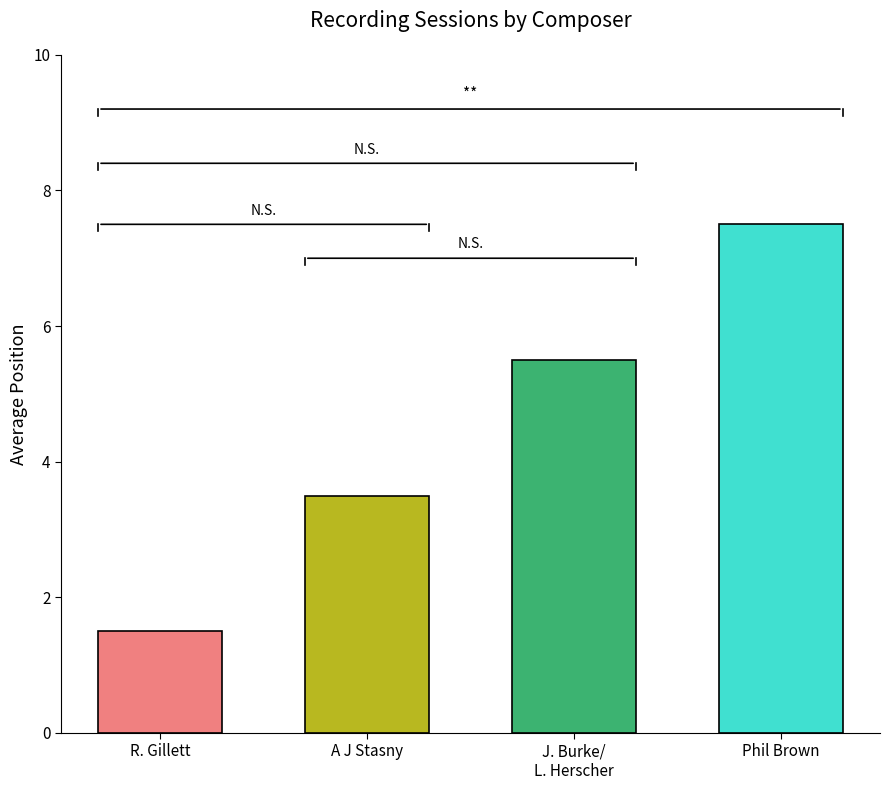

Reading left to right, what are all the values shown in this chart?

1.5	3.5	5.5	7.5